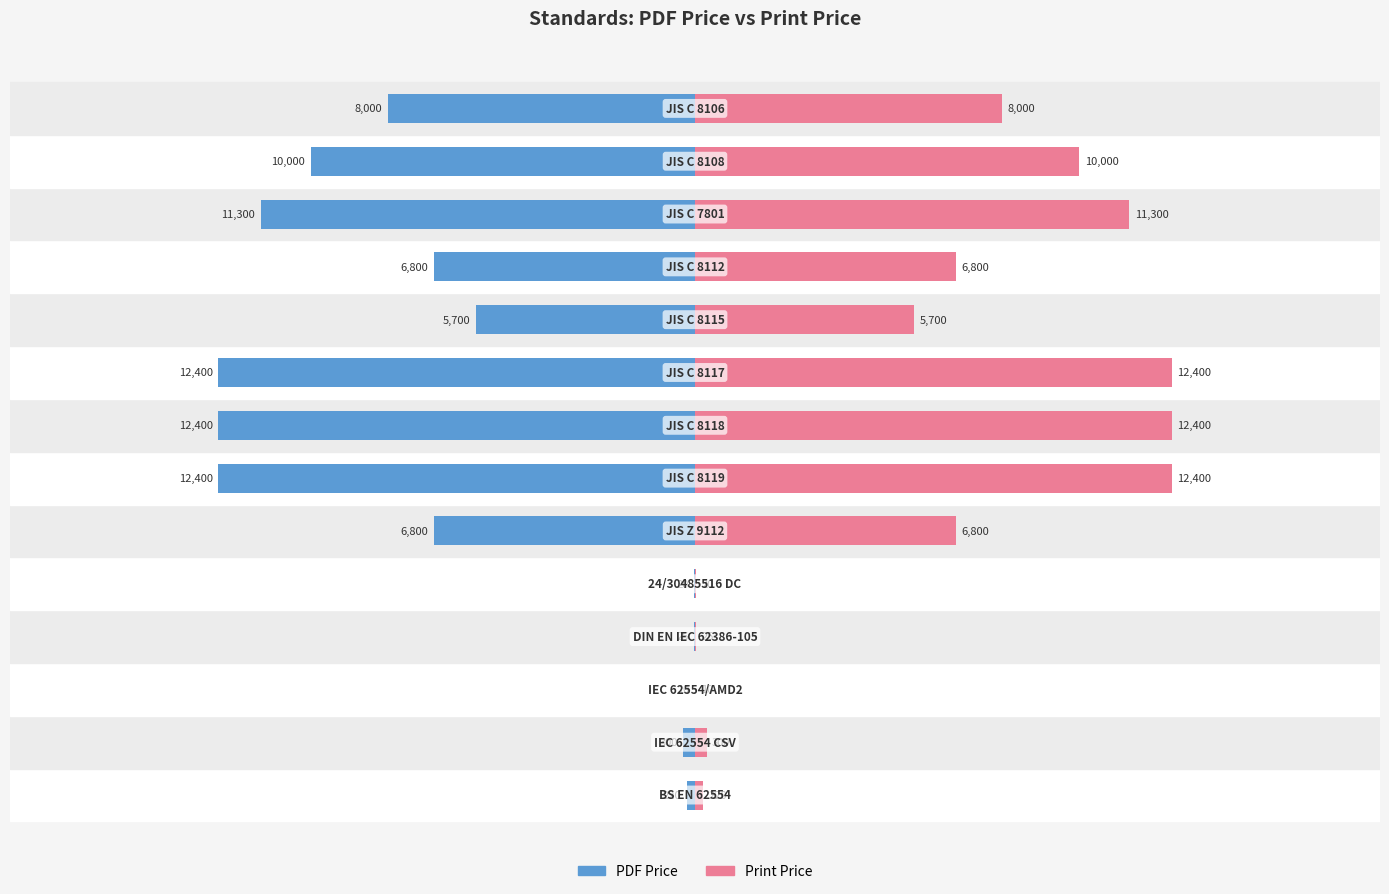

What is the difference between the second highest and minimum values in the PDF Price series?

12380.0